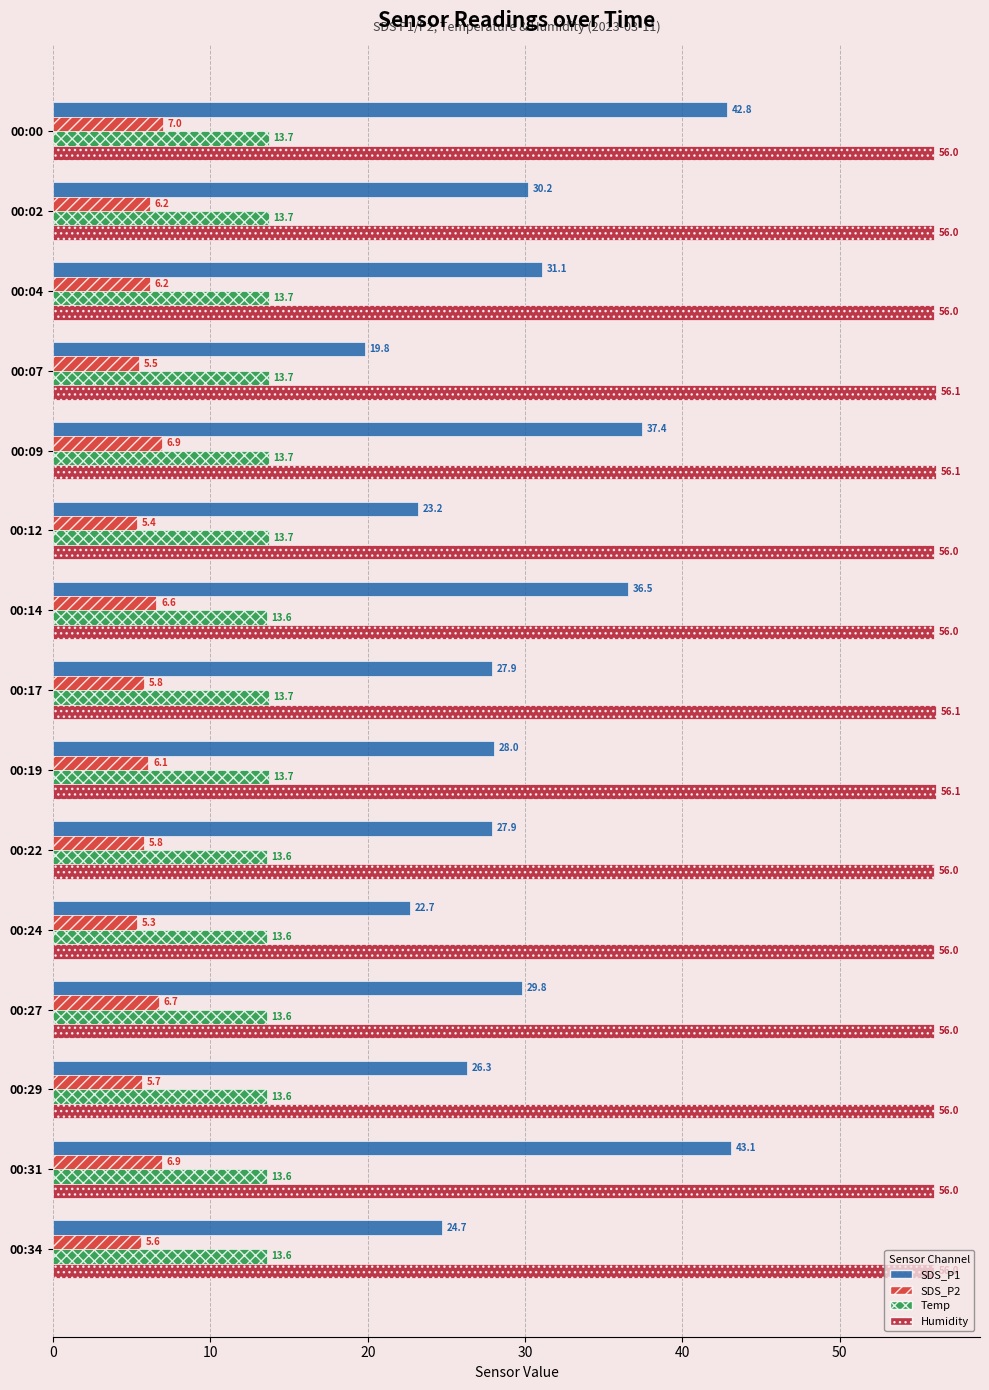

How many categories are shown in the chart?

15